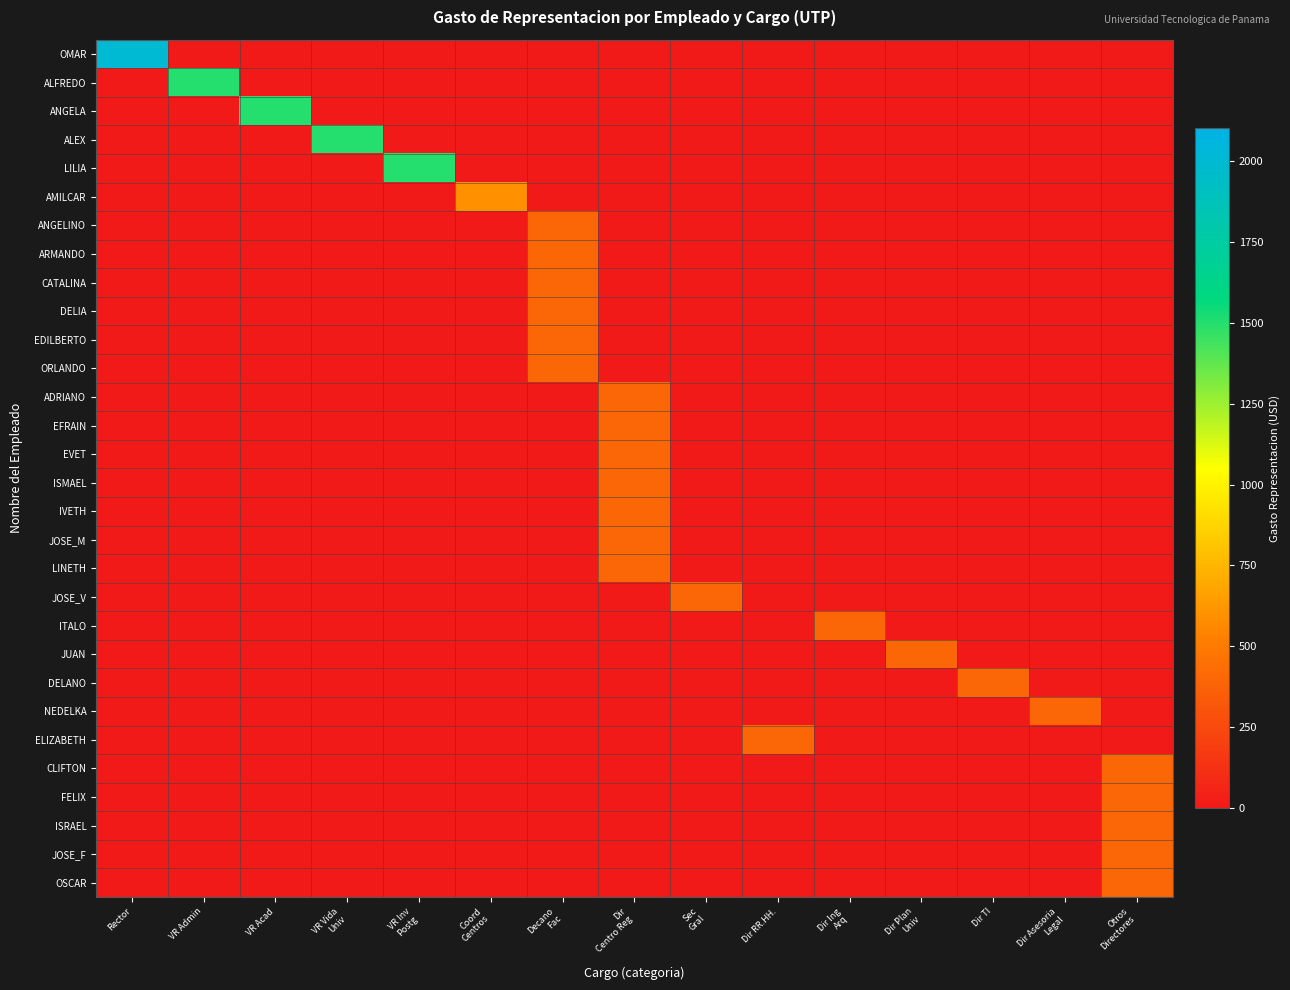

Reading right to left, transcribe all the data shown in this chart.

OMAR: Otros
Directores=0	Dir Asesoria
Legal=0	Dir TI=0	Dir Plan
Univ=0	Dir Ing
Arq=0	Dir RR.HH.=0	Sec
Gral=0	Dir
Centro Reg=0	Decano
Fac=0	Coord
Centros=0	VR Inv
Postg=0	VR Vida
Univ=0	VR Acad=0	VR Admin=0	Rector=2000
ALFREDO: Otros
Directores=0	Dir Asesoria
Legal=0	Dir TI=0	Dir Plan
Univ=0	Dir Ing
Arq=0	Dir RR.HH.=0	Sec
Gral=0	Dir
Centro Reg=0	Decano
Fac=0	Coord
Centros=0	VR Inv
Postg=0	VR Vida
Univ=0	VR Acad=0	VR Admin=1500	Rector=0
ANGELA: Otros
Directores=0	Dir Asesoria
Legal=0	Dir TI=0	Dir Plan
Univ=0	Dir Ing
Arq=0	Dir RR.HH.=0	Sec
Gral=0	Dir
Centro Reg=0	Decano
Fac=0	Coord
Centros=0	VR Inv
Postg=0	VR Vida
Univ=0	VR Acad=1500	VR Admin=0	Rector=0
ALEX: Otros
Directores=0	Dir Asesoria
Legal=0	Dir TI=0	Dir Plan
Univ=0	Dir Ing
Arq=0	Dir RR.HH.=0	Sec
Gral=0	Dir
Centro Reg=0	Decano
Fac=0	Coord
Centros=0	VR Inv
Postg=0	VR Vida
Univ=1500	VR Acad=0	VR Admin=0	Rector=0
LILIA: Otros
Directores=0	Dir Asesoria
Legal=0	Dir TI=0	Dir Plan
Univ=0	Dir Ing
Arq=0	Dir RR.HH.=0	Sec
Gral=0	Dir
Centro Reg=0	Decano
Fac=0	Coord
Centros=0	VR Inv
Postg=1500	VR Vida
Univ=0	VR Acad=0	VR Admin=0	Rector=0
AMILCAR: Otros
Directores=0	Dir Asesoria
Legal=0	Dir TI=0	Dir Plan
Univ=0	Dir Ing
Arq=0	Dir RR.HH.=0	Sec
Gral=0	Dir
Centro Reg=0	Decano
Fac=0	Coord
Centros=600	VR Inv
Postg=0	VR Vida
Univ=0	VR Acad=0	VR Admin=0	Rector=0
ANGELINO: Otros
Directores=0	Dir Asesoria
Legal=0	Dir TI=0	Dir Plan
Univ=0	Dir Ing
Arq=0	Dir RR.HH.=0	Sec
Gral=0	Dir
Centro Reg=0	Decano
Fac=400	Coord
Centros=0	VR Inv
Postg=0	VR Vida
Univ=0	VR Acad=0	VR Admin=0	Rector=0
ARMANDO: Otros
Directores=0	Dir Asesoria
Legal=0	Dir TI=0	Dir Plan
Univ=0	Dir Ing
Arq=0	Dir RR.HH.=0	Sec
Gral=0	Dir
Centro Reg=0	Decano
Fac=400	Coord
Centros=0	VR Inv
Postg=0	VR Vida
Univ=0	VR Acad=0	VR Admin=0	Rector=0
CATALINA: Otros
Directores=0	Dir Asesoria
Legal=0	Dir TI=0	Dir Plan
Univ=0	Dir Ing
Arq=0	Dir RR.HH.=0	Sec
Gral=0	Dir
Centro Reg=0	Decano
Fac=400	Coord
Centros=0	VR Inv
Postg=0	VR Vida
Univ=0	VR Acad=0	VR Admin=0	Rector=0
DELIA: Otros
Directores=0	Dir Asesoria
Legal=0	Dir TI=0	Dir Plan
Univ=0	Dir Ing
Arq=0	Dir RR.HH.=0	Sec
Gral=0	Dir
Centro Reg=0	Decano
Fac=400	Coord
Centros=0	VR Inv
Postg=0	VR Vida
Univ=0	VR Acad=0	VR Admin=0	Rector=0
EDILBERTO: Otros
Directores=0	Dir Asesoria
Legal=0	Dir TI=0	Dir Plan
Univ=0	Dir Ing
Arq=0	Dir RR.HH.=0	Sec
Gral=0	Dir
Centro Reg=0	Decano
Fac=400	Coord
Centros=0	VR Inv
Postg=0	VR Vida
Univ=0	VR Acad=0	VR Admin=0	Rector=0
ORLANDO: Otros
Directores=0	Dir Asesoria
Legal=0	Dir TI=0	Dir Plan
Univ=0	Dir Ing
Arq=0	Dir RR.HH.=0	Sec
Gral=0	Dir
Centro Reg=0	Decano
Fac=400	Coord
Centros=0	VR Inv
Postg=0	VR Vida
Univ=0	VR Acad=0	VR Admin=0	Rector=0
ADRIANO: Otros
Directores=0	Dir Asesoria
Legal=0	Dir TI=0	Dir Plan
Univ=0	Dir Ing
Arq=0	Dir RR.HH.=0	Sec
Gral=0	Dir
Centro Reg=400	Decano
Fac=0	Coord
Centros=0	VR Inv
Postg=0	VR Vida
Univ=0	VR Acad=0	VR Admin=0	Rector=0
EFRAIN: Otros
Directores=0	Dir Asesoria
Legal=0	Dir TI=0	Dir Plan
Univ=0	Dir Ing
Arq=0	Dir RR.HH.=0	Sec
Gral=0	Dir
Centro Reg=400	Decano
Fac=0	Coord
Centros=0	VR Inv
Postg=0	VR Vida
Univ=0	VR Acad=0	VR Admin=0	Rector=0
EVET: Otros
Directores=0	Dir Asesoria
Legal=0	Dir TI=0	Dir Plan
Univ=0	Dir Ing
Arq=0	Dir RR.HH.=0	Sec
Gral=0	Dir
Centro Reg=400	Decano
Fac=0	Coord
Centros=0	VR Inv
Postg=0	VR Vida
Univ=0	VR Acad=0	VR Admin=0	Rector=0
ISMAEL: Otros
Directores=0	Dir Asesoria
Legal=0	Dir TI=0	Dir Plan
Univ=0	Dir Ing
Arq=0	Dir RR.HH.=0	Sec
Gral=0	Dir
Centro Reg=400	Decano
Fac=0	Coord
Centros=0	VR Inv
Postg=0	VR Vida
Univ=0	VR Acad=0	VR Admin=0	Rector=0
IVETH: Otros
Directores=0	Dir Asesoria
Legal=0	Dir TI=0	Dir Plan
Univ=0	Dir Ing
Arq=0	Dir RR.HH.=0	Sec
Gral=0	Dir
Centro Reg=400	Decano
Fac=0	Coord
Centros=0	VR Inv
Postg=0	VR Vida
Univ=0	VR Acad=0	VR Admin=0	Rector=0
JOSE_M: Otros
Directores=0	Dir Asesoria
Legal=0	Dir TI=0	Dir Plan
Univ=0	Dir Ing
Arq=0	Dir RR.HH.=0	Sec
Gral=0	Dir
Centro Reg=400	Decano
Fac=0	Coord
Centros=0	VR Inv
Postg=0	VR Vida
Univ=0	VR Acad=0	VR Admin=0	Rector=0
LINETH: Otros
Directores=0	Dir Asesoria
Legal=0	Dir TI=0	Dir Plan
Univ=0	Dir Ing
Arq=0	Dir RR.HH.=0	Sec
Gral=0	Dir
Centro Reg=400	Decano
Fac=0	Coord
Centros=0	VR Inv
Postg=0	VR Vida
Univ=0	VR Acad=0	VR Admin=0	Rector=0
JOSE_V: Otros
Directores=0	Dir Asesoria
Legal=0	Dir TI=0	Dir Plan
Univ=0	Dir Ing
Arq=0	Dir RR.HH.=0	Sec
Gral=400	Dir
Centro Reg=0	Decano
Fac=0	Coord
Centros=0	VR Inv
Postg=0	VR Vida
Univ=0	VR Acad=0	VR Admin=0	Rector=0
ITALO: Otros
Directores=0	Dir Asesoria
Legal=0	Dir TI=0	Dir Plan
Univ=0	Dir Ing
Arq=400	Dir RR.HH.=0	Sec
Gral=0	Dir
Centro Reg=0	Decano
Fac=0	Coord
Centros=0	VR Inv
Postg=0	VR Vida
Univ=0	VR Acad=0	VR Admin=0	Rector=0
JUAN: Otros
Directores=0	Dir Asesoria
Legal=0	Dir TI=0	Dir Plan
Univ=400	Dir Ing
Arq=0	Dir RR.HH.=0	Sec
Gral=0	Dir
Centro Reg=0	Decano
Fac=0	Coord
Centros=0	VR Inv
Postg=0	VR Vida
Univ=0	VR Acad=0	VR Admin=0	Rector=0
DELANO: Otros
Directores=0	Dir Asesoria
Legal=0	Dir TI=400	Dir Plan
Univ=0	Dir Ing
Arq=0	Dir RR.HH.=0	Sec
Gral=0	Dir
Centro Reg=0	Decano
Fac=0	Coord
Centros=0	VR Inv
Postg=0	VR Vida
Univ=0	VR Acad=0	VR Admin=0	Rector=0
NEDELKA: Otros
Directores=0	Dir Asesoria
Legal=400	Dir TI=0	Dir Plan
Univ=0	Dir Ing
Arq=0	Dir RR.HH.=0	Sec
Gral=0	Dir
Centro Reg=0	Decano
Fac=0	Coord
Centros=0	VR Inv
Postg=0	VR Vida
Univ=0	VR Acad=0	VR Admin=0	Rector=0
ELIZABETH: Otros
Directores=0	Dir Asesoria
Legal=0	Dir TI=0	Dir Plan
Univ=0	Dir Ing
Arq=0	Dir RR.HH.=400	Sec
Gral=0	Dir
Centro Reg=0	Decano
Fac=0	Coord
Centros=0	VR Inv
Postg=0	VR Vida
Univ=0	VR Acad=0	VR Admin=0	Rector=0
CLIFTON: Otros
Directores=400	Dir Asesoria
Legal=0	Dir TI=0	Dir Plan
Univ=0	Dir Ing
Arq=0	Dir RR.HH.=0	Sec
Gral=0	Dir
Centro Reg=0	Decano
Fac=0	Coord
Centros=0	VR Inv
Postg=0	VR Vida
Univ=0	VR Acad=0	VR Admin=0	Rector=0
FELIX: Otros
Directores=400	Dir Asesoria
Legal=0	Dir TI=0	Dir Plan
Univ=0	Dir Ing
Arq=0	Dir RR.HH.=0	Sec
Gral=0	Dir
Centro Reg=0	Decano
Fac=0	Coord
Centros=0	VR Inv
Postg=0	VR Vida
Univ=0	VR Acad=0	VR Admin=0	Rector=0
ISRAEL: Otros
Directores=400	Dir Asesoria
Legal=0	Dir TI=0	Dir Plan
Univ=0	Dir Ing
Arq=0	Dir RR.HH.=0	Sec
Gral=0	Dir
Centro Reg=0	Decano
Fac=0	Coord
Centros=0	VR Inv
Postg=0	VR Vida
Univ=0	VR Acad=0	VR Admin=0	Rector=0
JOSE_F: Otros
Directores=400	Dir Asesoria
Legal=0	Dir TI=0	Dir Plan
Univ=0	Dir Ing
Arq=0	Dir RR.HH.=0	Sec
Gral=0	Dir
Centro Reg=0	Decano
Fac=0	Coord
Centros=0	VR Inv
Postg=0	VR Vida
Univ=0	VR Acad=0	VR Admin=0	Rector=0
OSCAR: Otros
Directores=400	Dir Asesoria
Legal=0	Dir TI=0	Dir Plan
Univ=0	Dir Ing
Arq=0	Dir RR.HH.=0	Sec
Gral=0	Dir
Centro Reg=0	Decano
Fac=0	Coord
Centros=0	VR Inv
Postg=0	VR Vida
Univ=0	VR Acad=0	VR Admin=0	Rector=0